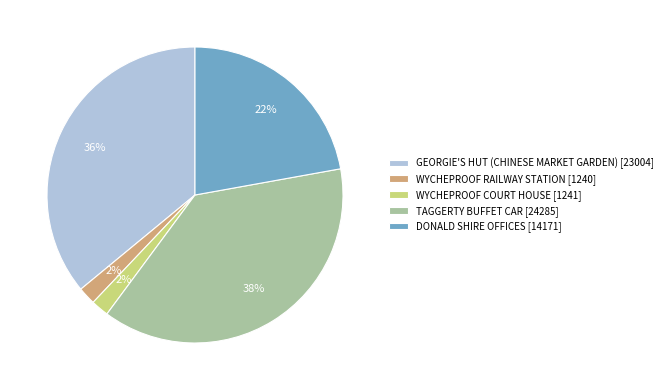

To the nearest percent, what portion does DONALD SHIRE OFFICES represent?

22%